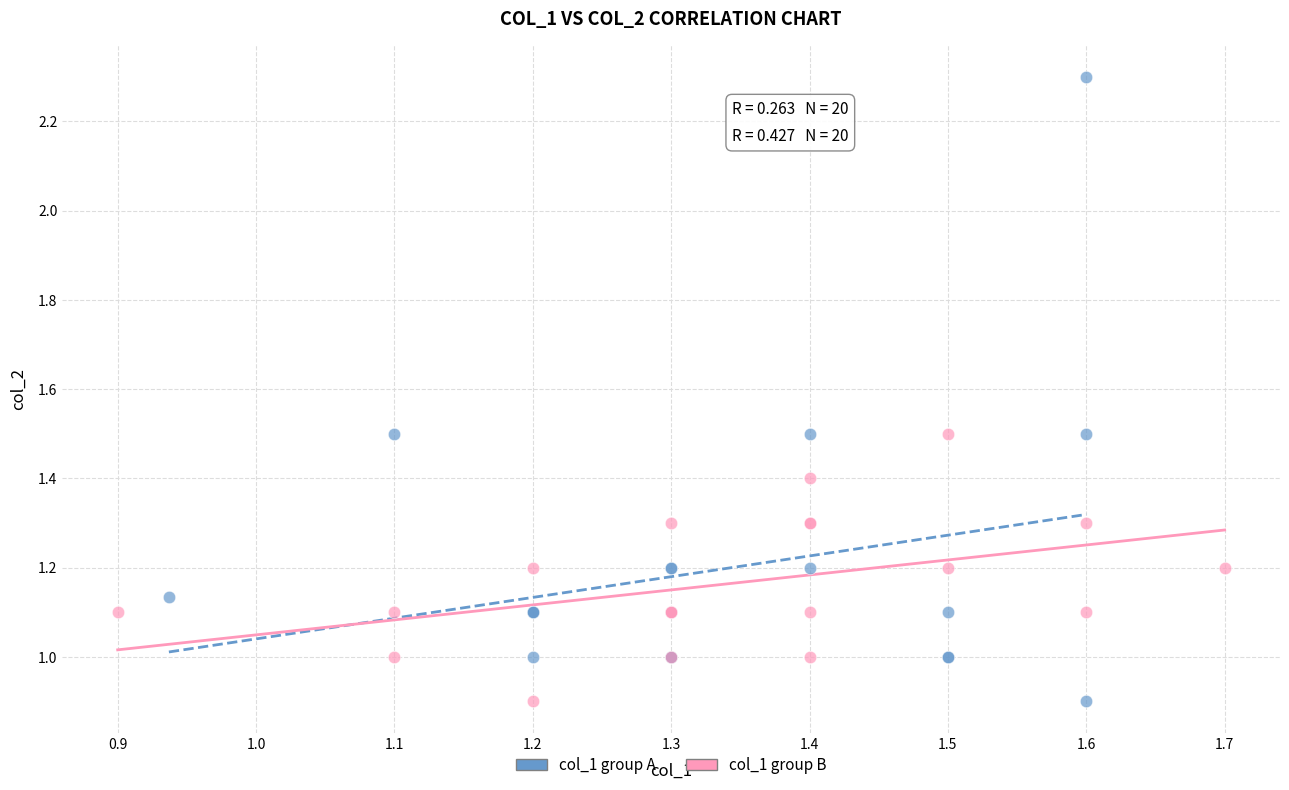

Which series has the largest Y range (max minus min)?

col_1 group A